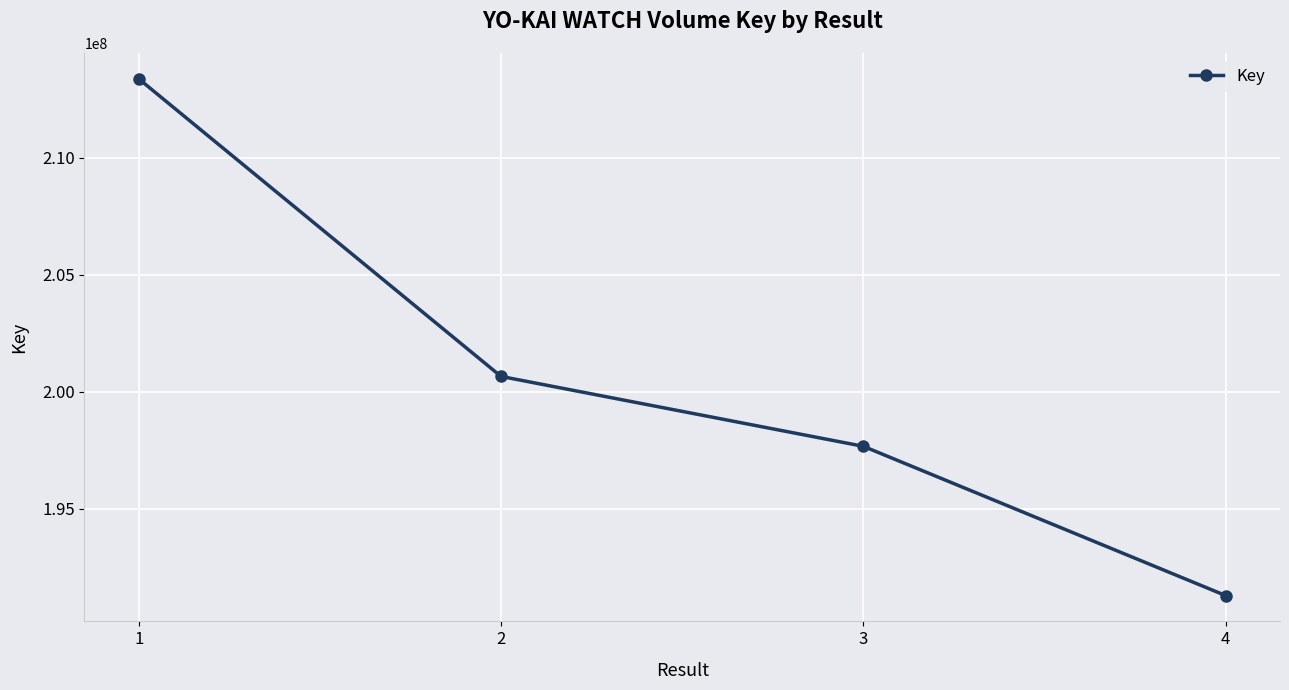

What is the change in value from 2 to 4?

-9356161